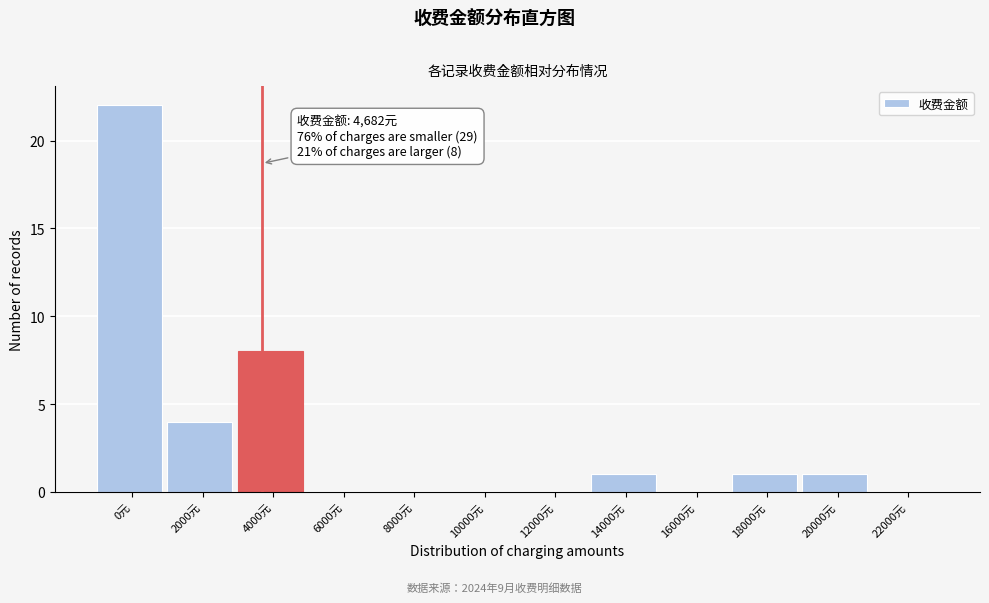

Reading left to right, extract all data points from this chart.

0元=22	2000元=4	4000元=8	6000元=0	8000元=0	10000元=0	12000元=0	14000元=1	16000元=0	18000元=1	20000元=1	22000元=0